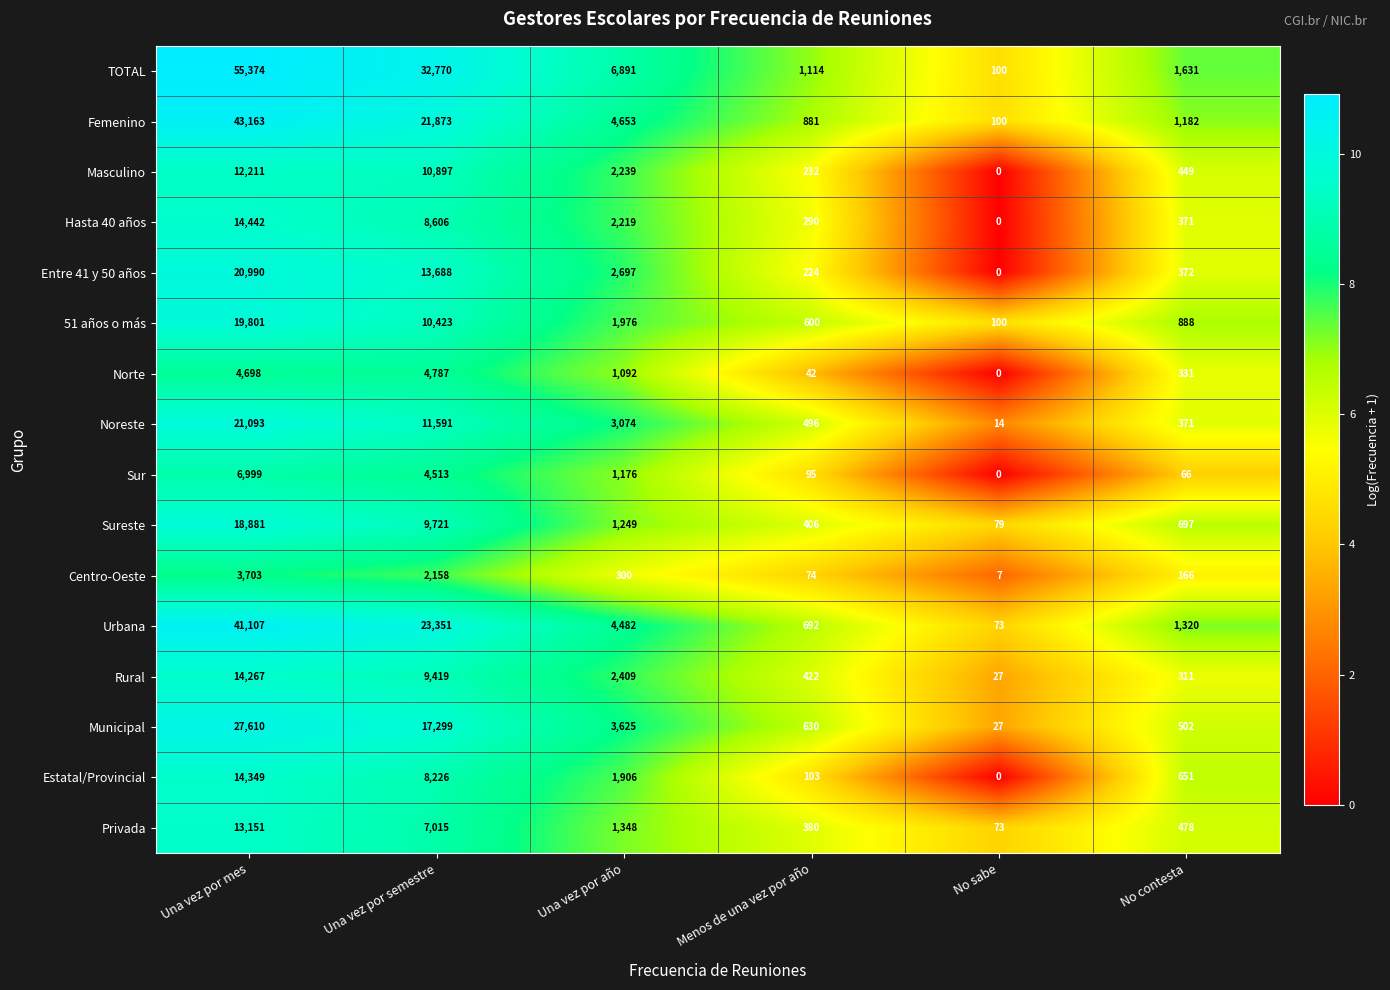

At which label does Entre 41 y 50 años first exceed 2697?

Una vez por mes